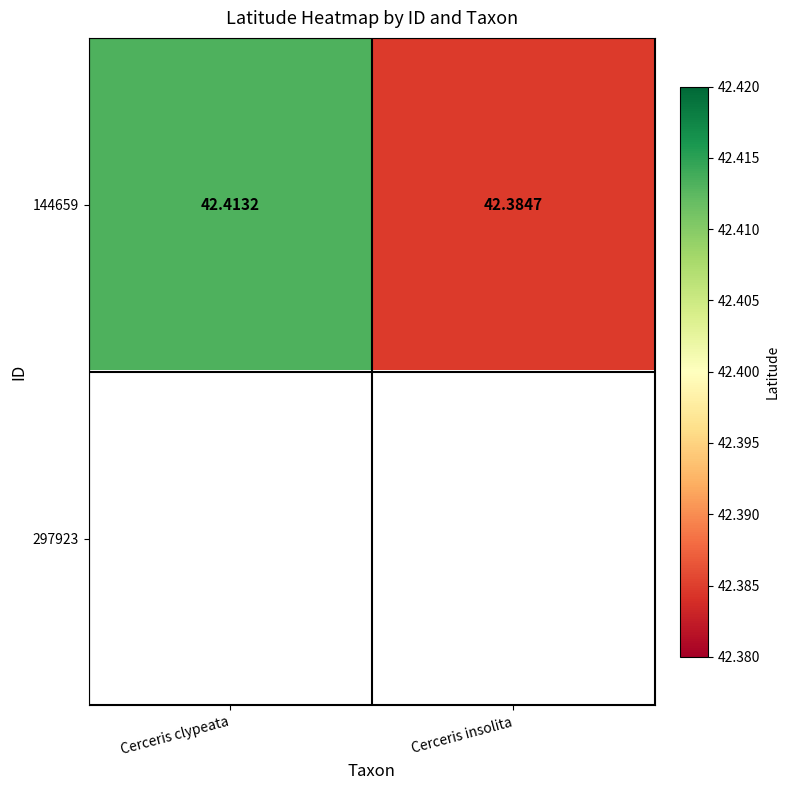

At which label does 144659 reach its peak?

Cerceris clypeata